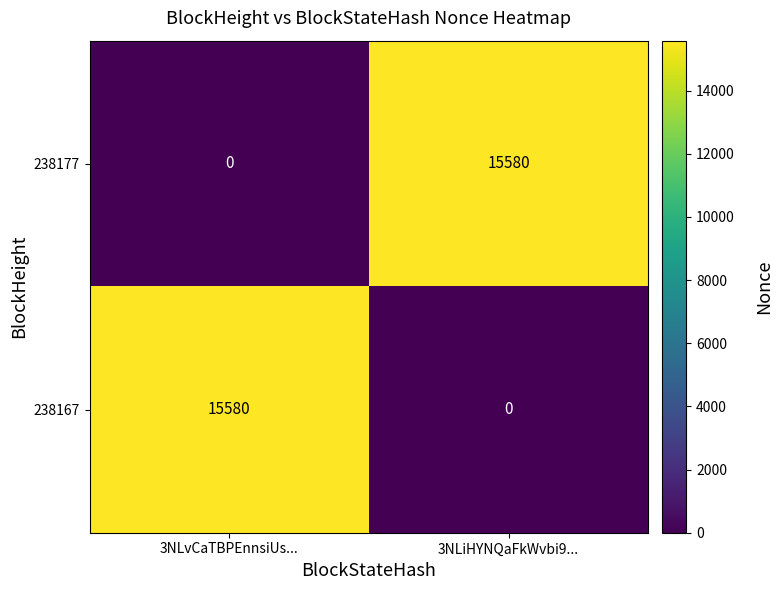

What is the difference between the highest and lowest values at 3NLvCaTBPEnnsiUs...?

15580